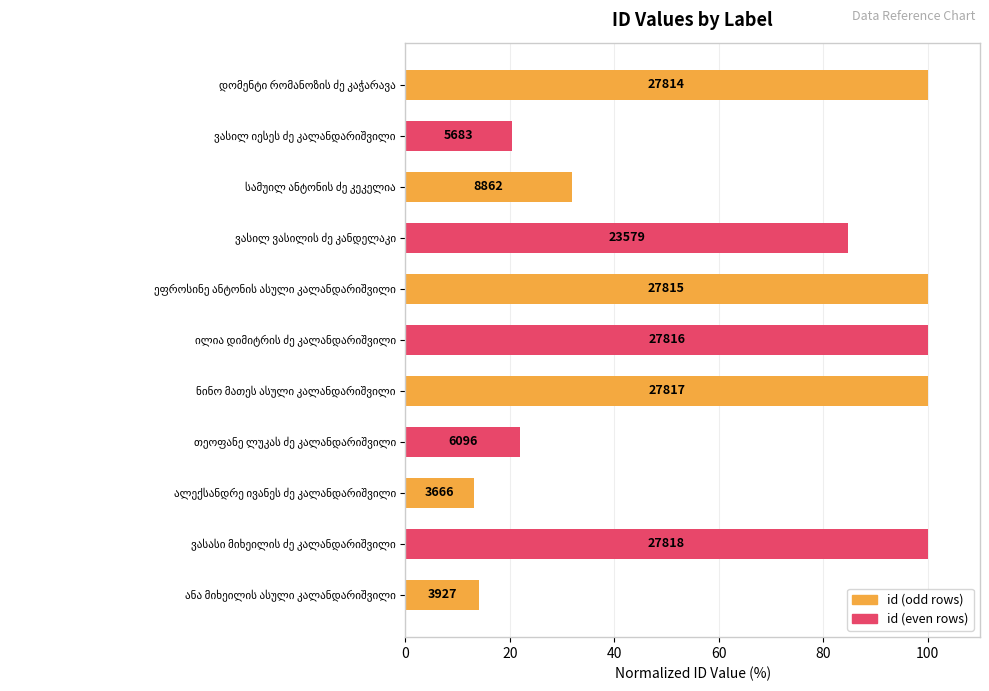

How many bars are there in total?

11